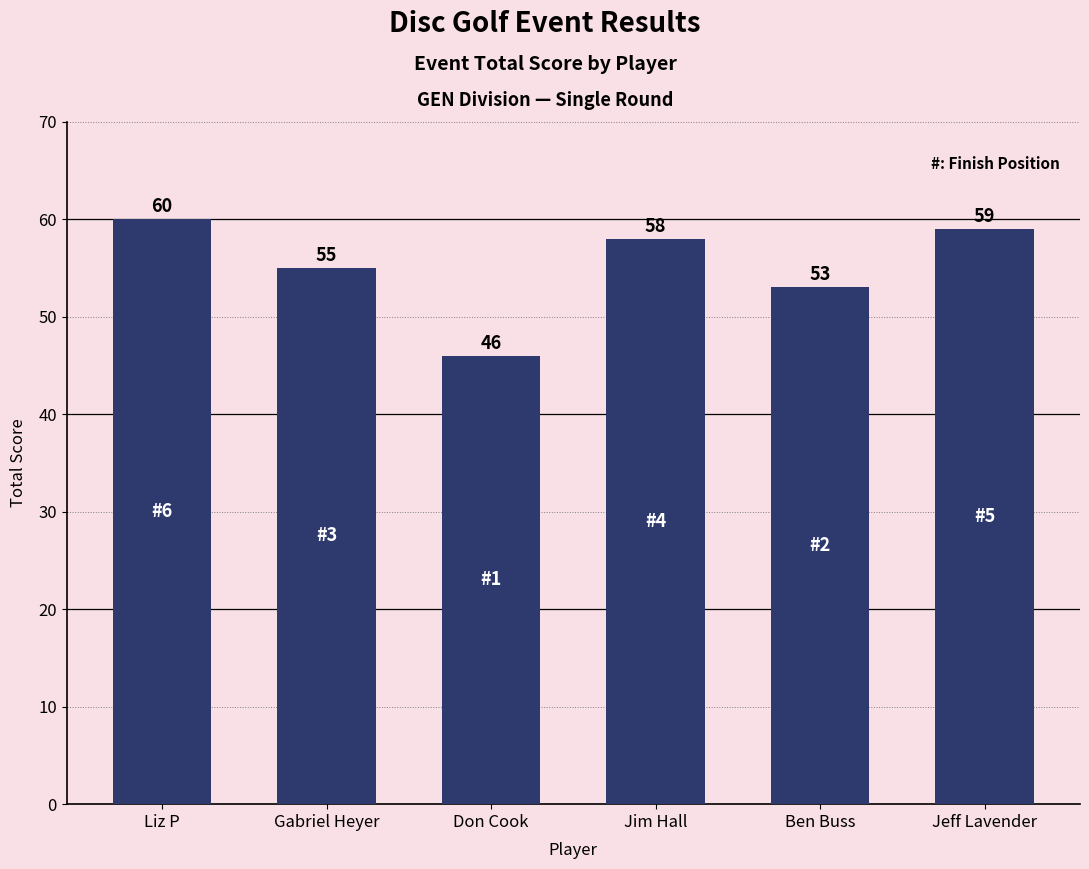

How many values are below 58?

3